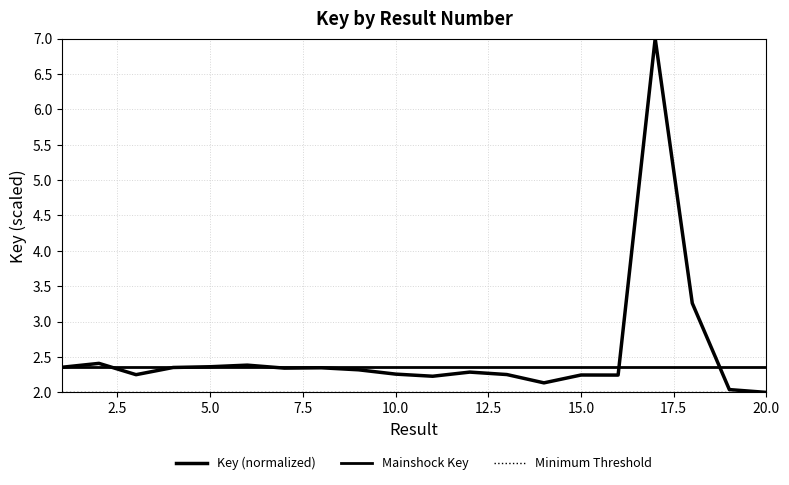

Rank the categories by value from lowest to highest.

20, 19, 14, 11, 16, 15, 3, 13, 10, 12, 9, 7, 8, 4, 1, 5, 6, 2, 18, 17